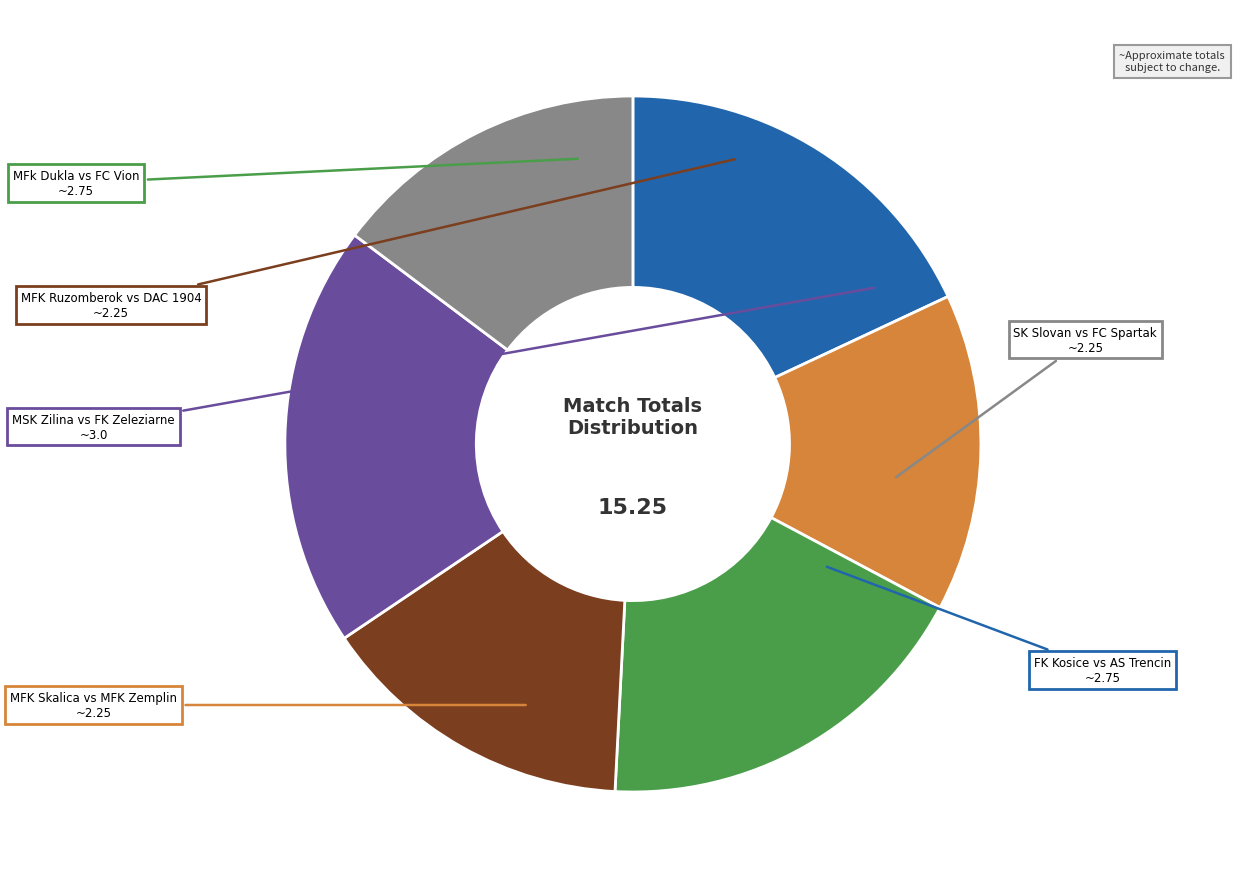

Count the number of slices in the pie.

6